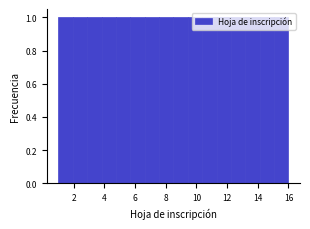

Reading left to right, list every bar in this chart as the range it spans on the x-axis followed by its height. Neither the bar edges nor the heights are printed on the chart, so give them approximately, as read against the axes.

1.0 to 2.0: 1
2.0 to 2.8: 1
2.8 to 3.8: 1
3.8 to 4.8: 1
4.8 to 5.6: 1
5.6 to 6.6: 1
6.6 to 7.6: 1
7.6 to 8.6: 1
8.6 to 9.4: 1
9.4 to 10.4: 1
10.4 to 11.4: 1
11.4 to 12.2: 1
12.2 to 13.2: 1
13.2 to 14.2: 1
14.2 to 15.0: 1
15.0 to 16.0: 1